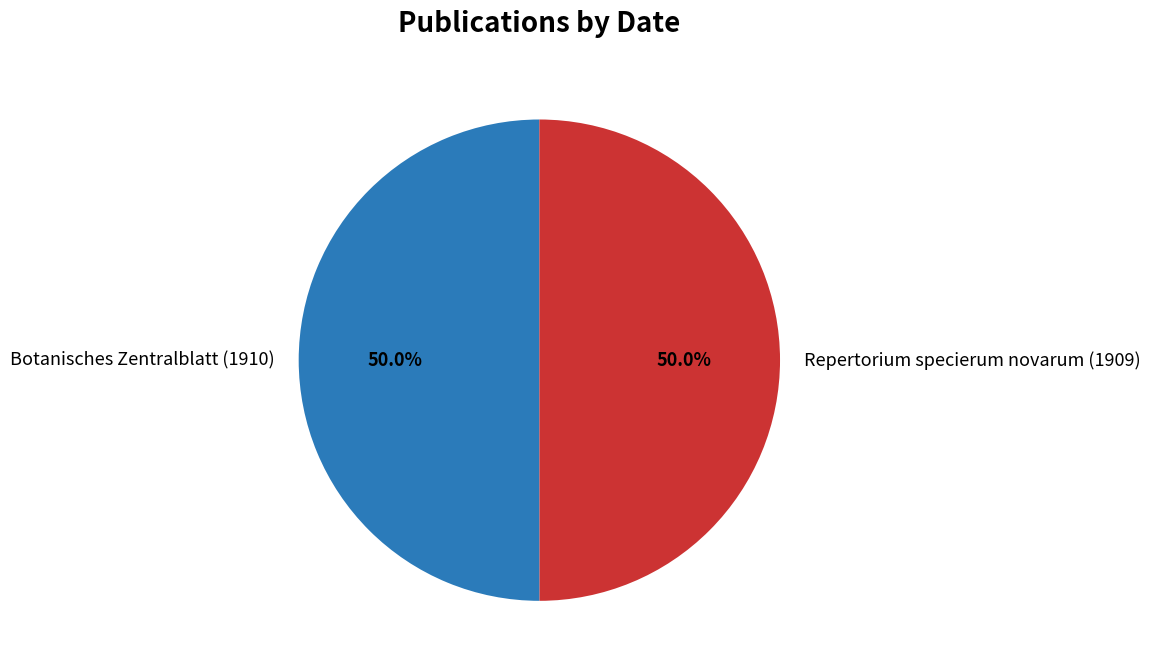

How much of the chart is everything except Repertorium specierum novarum (1909)?

50.0%